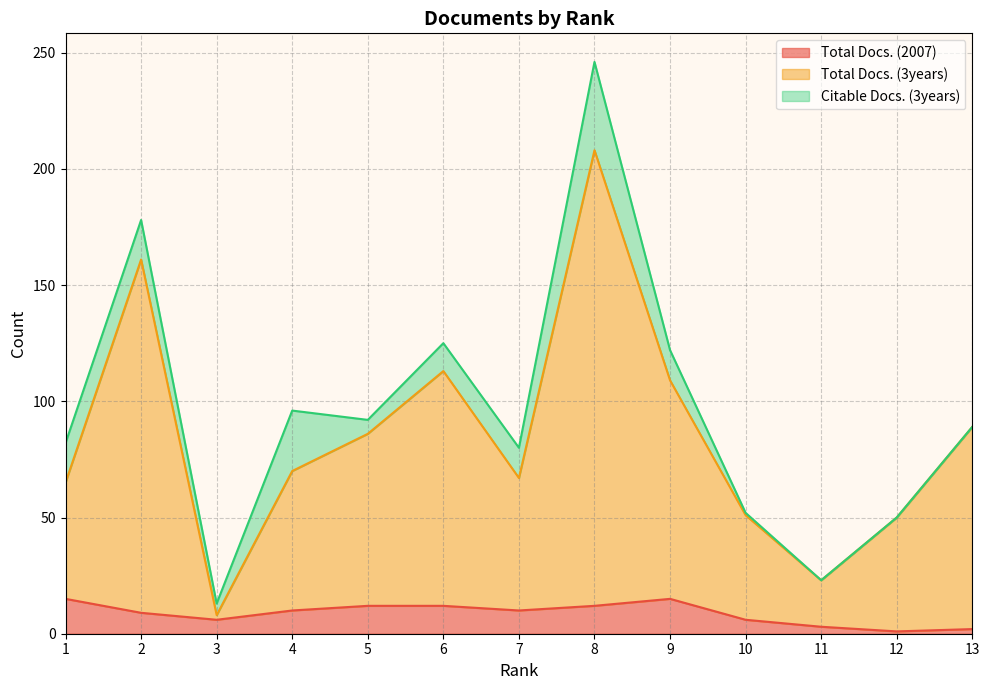

True or false: Total Docs. (3years) and Total Docs. (2007) cross at least once.

False